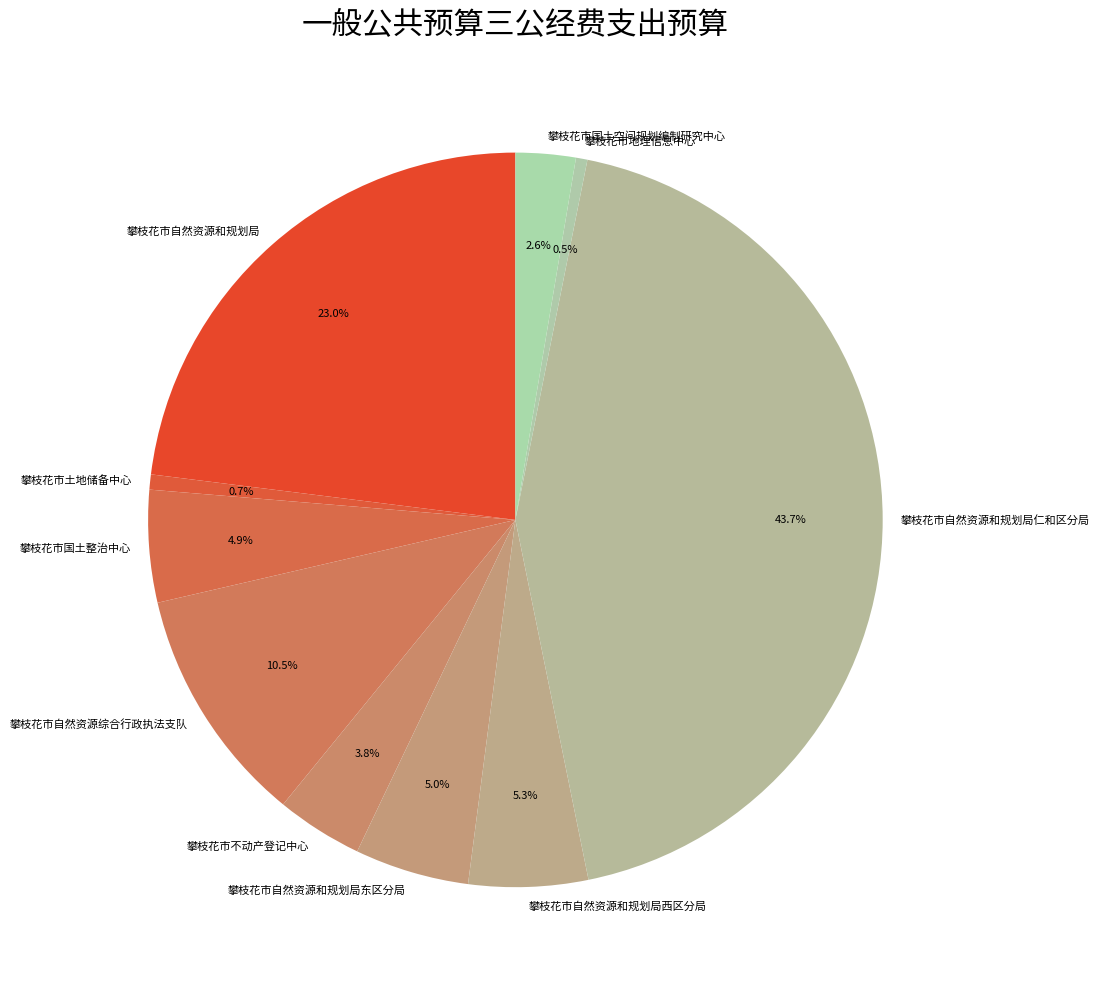

Which has a higher value, 攀枝花市自然资源综合行政执法支队 or 攀枝花市国土整治中心?

攀枝花市自然资源综合行政执法支队